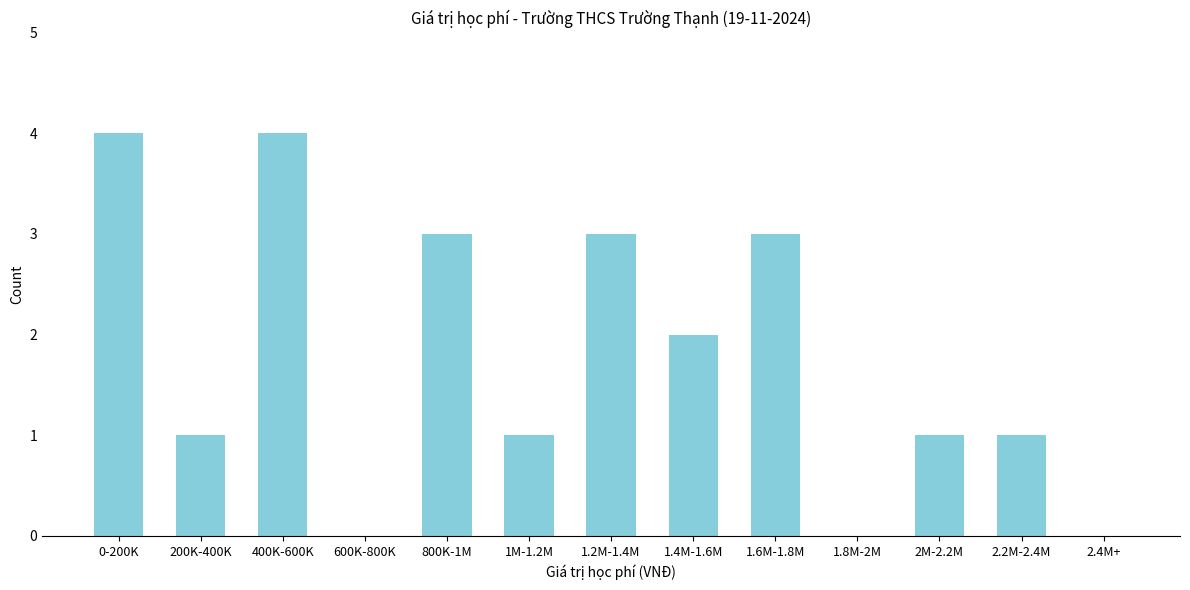

Reading left to right, what are all the values shown in this chart?

0-200K=4	200K-400K=1	400K-600K=4	600K-800K=0	800K-1M=3	1M-1.2M=1	1.2M-1.4M=3	1.4M-1.6M=2	1.6M-1.8M=3	1.8M-2M=0	2M-2.2M=1	2.2M-2.4M=1	2.4M+=0